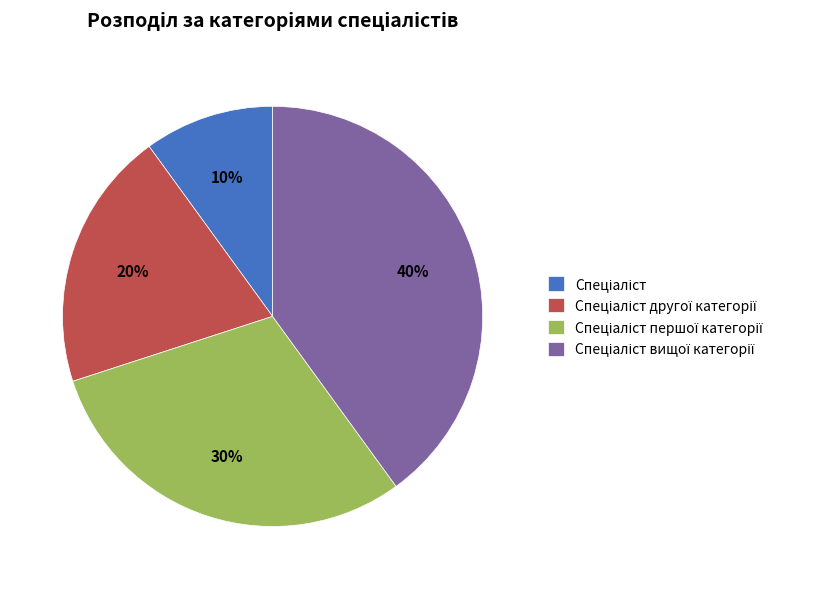

Does any single category account for the majority?

No